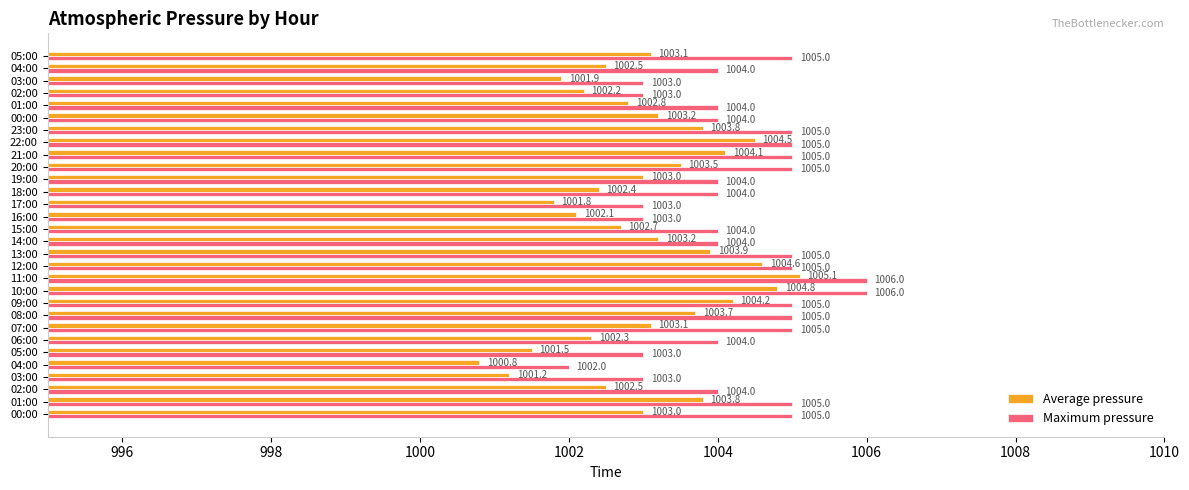

How many categories are shown in the chart?

30